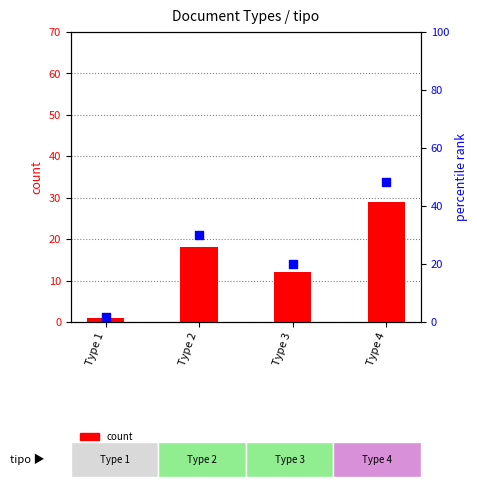

Is the value of percentile rank within the sample at Type 3 greater than the value of count at Type 4?

No